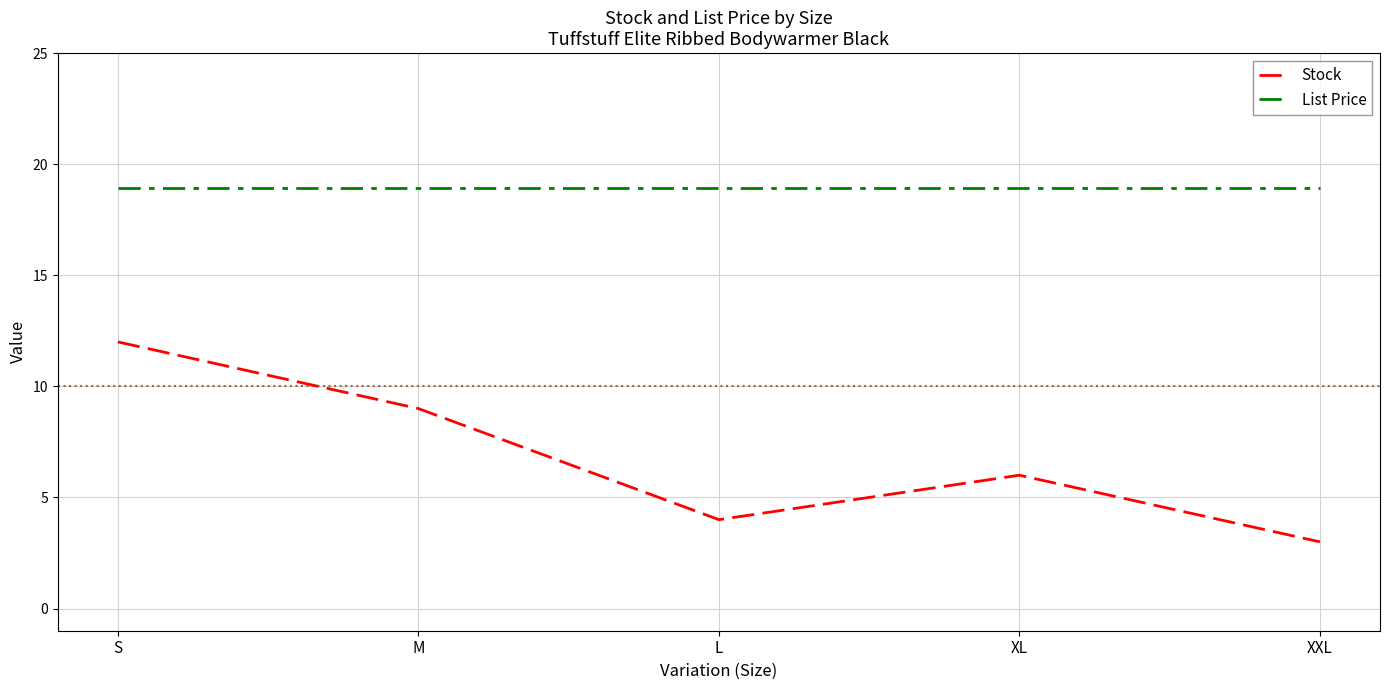

What position from the right is XXL?

1